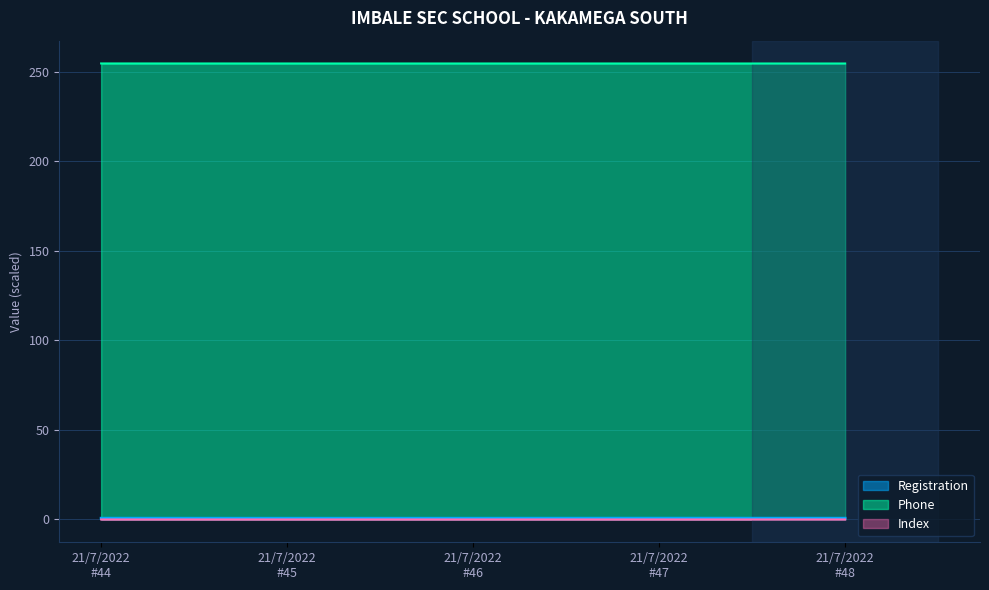

Which series changed the most between 21/7/2022
#46 and 21/7/2022
#48?

Phone